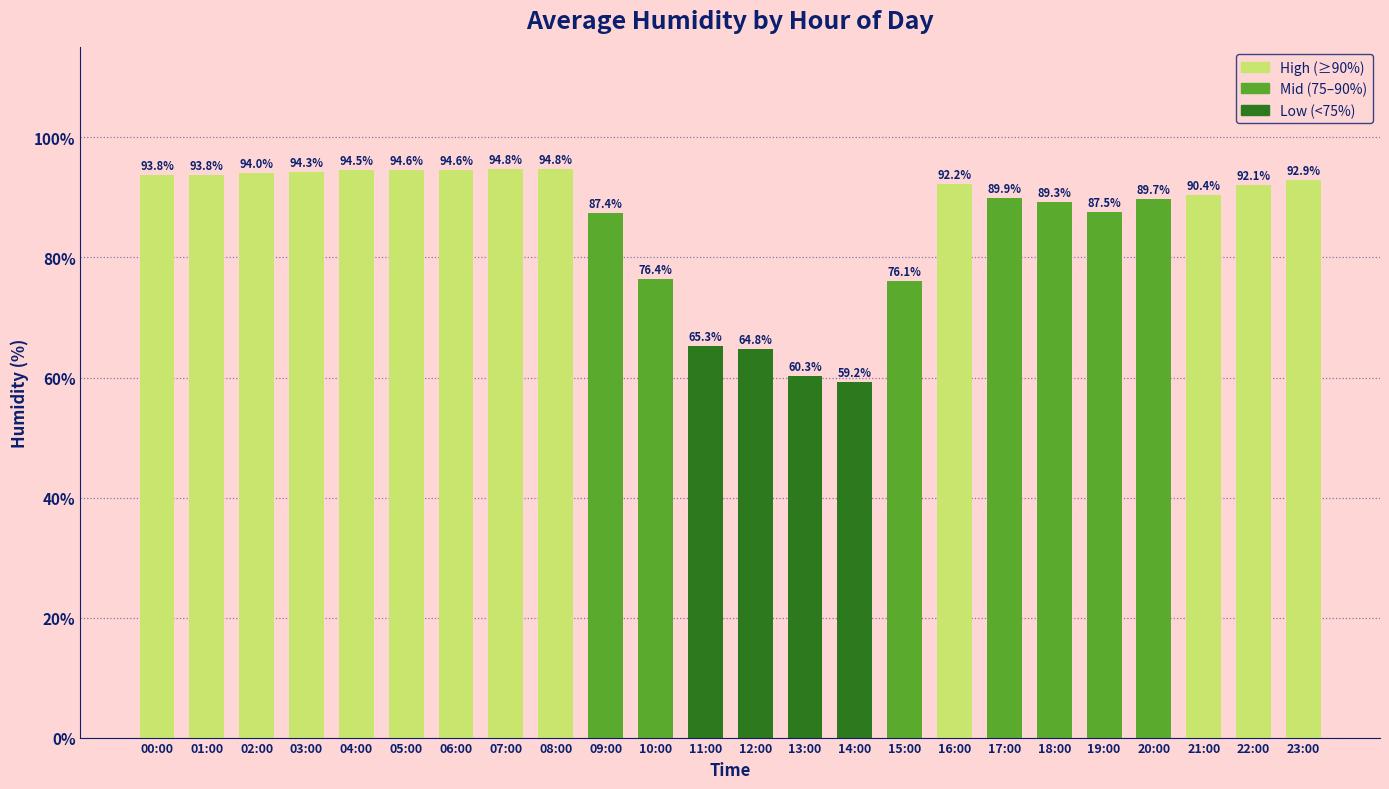

How many series are shown in this chart?

1